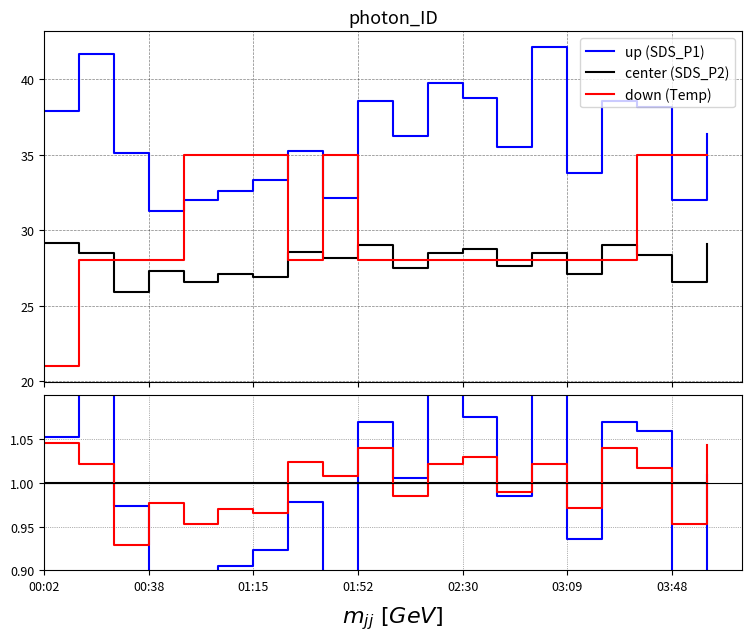

True or false: SDS_P1 and up intersect in this chart.

False